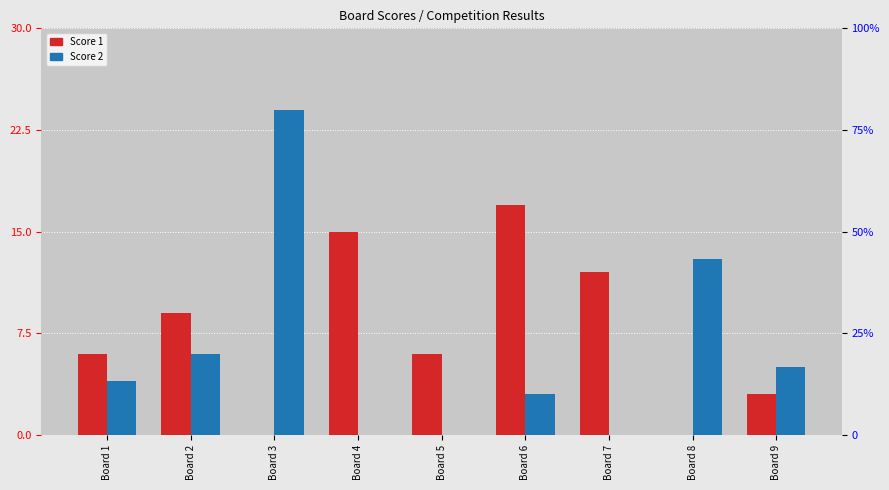

How many positive values does the Score 2 series have?

6